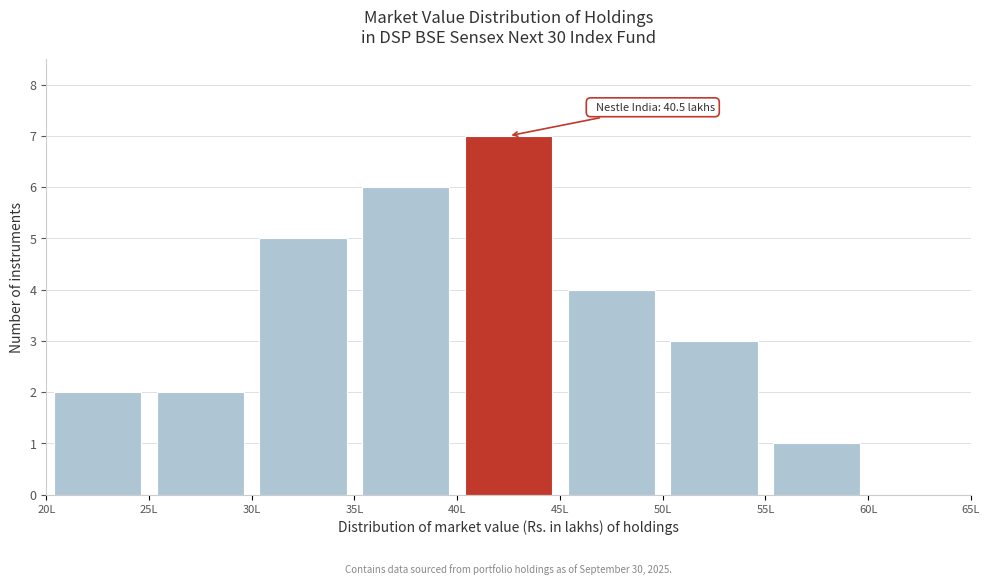

Over which range of the x-axis is the bar tallest?

40 to 45